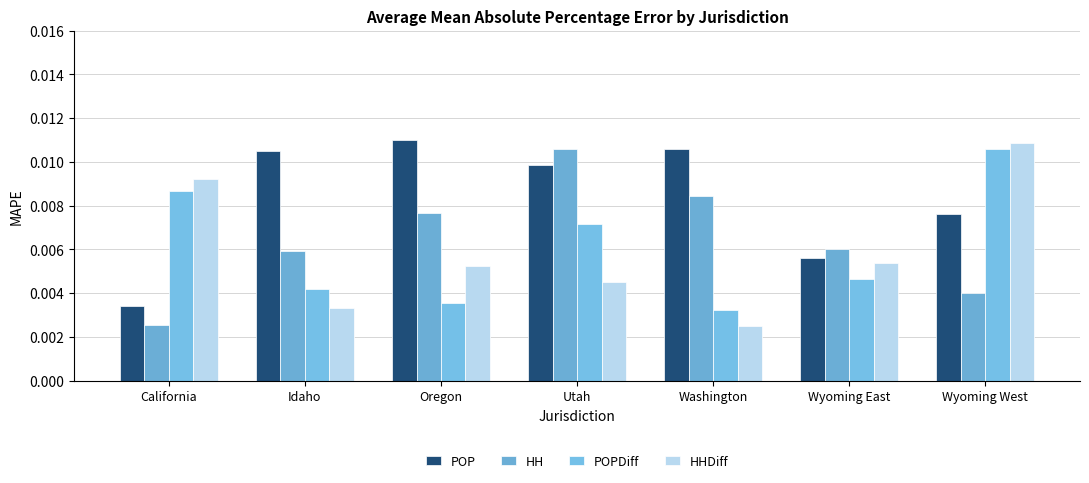

Are the bars grouped side by side (vs. stacked)?

Yes